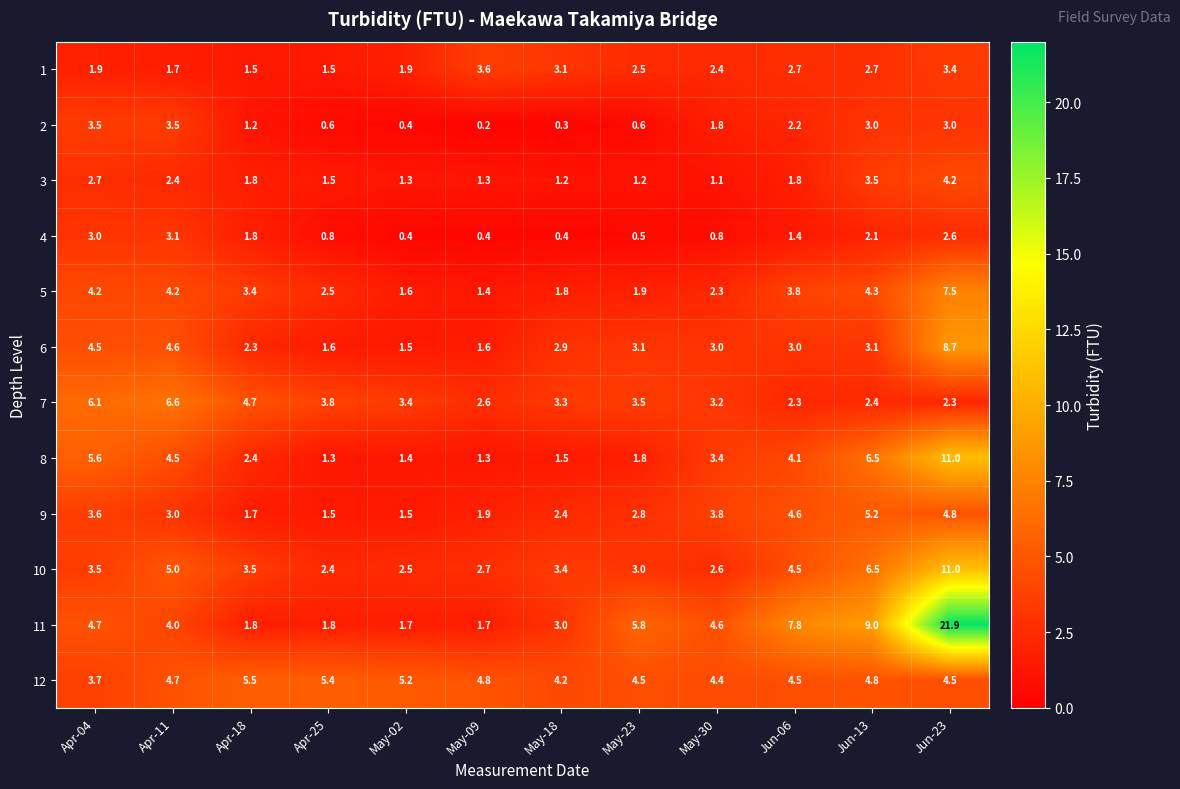

What is the smallest value displayed?

0.2